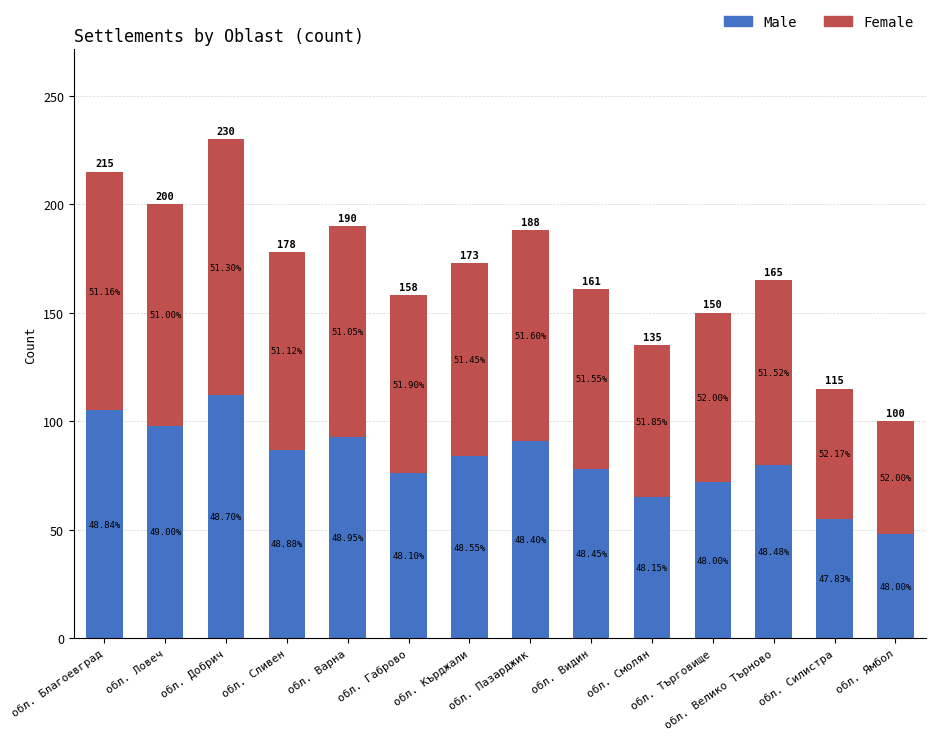

What are all the series names shown in the legend?

Male, Female